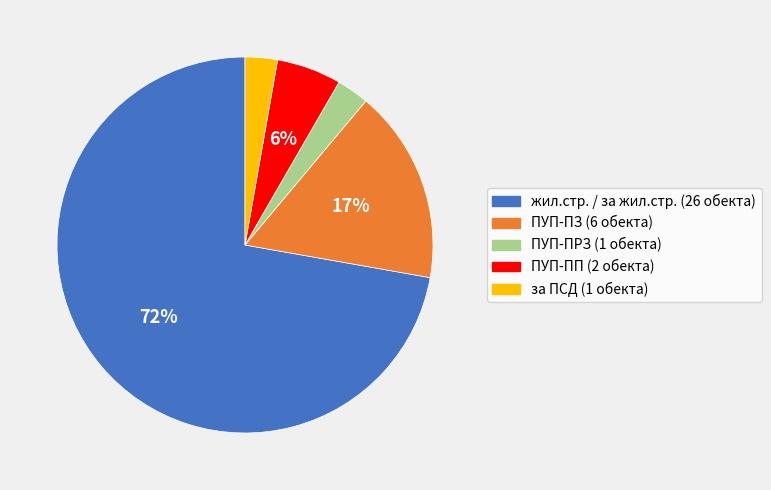

True or false: ПУП-ПЗ accounts for 10% of the total.

False